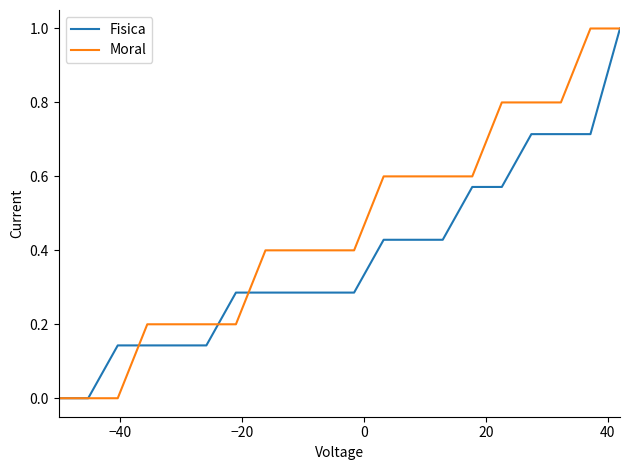

Rank the series by their average value, from lowest to highest.

Fisica, Moral